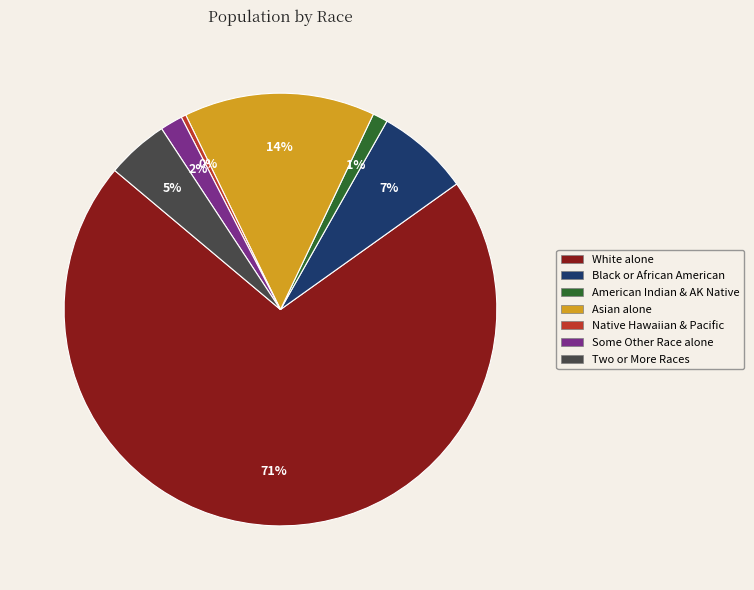

Is there any slice that represents more than half of the pie?

Yes